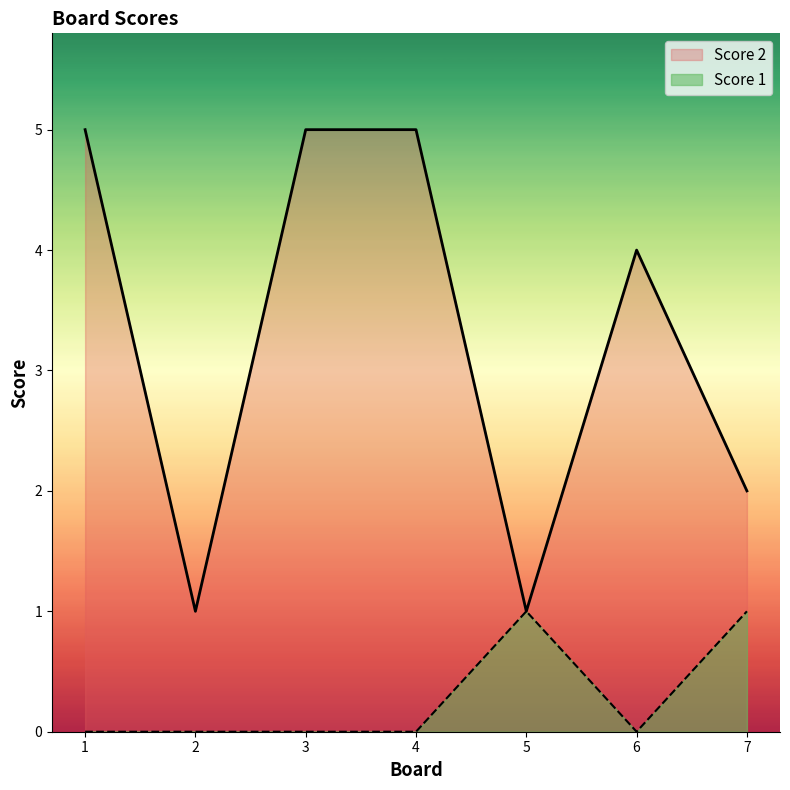

True or false: Score 2 and Score 1 intersect in this chart.

False